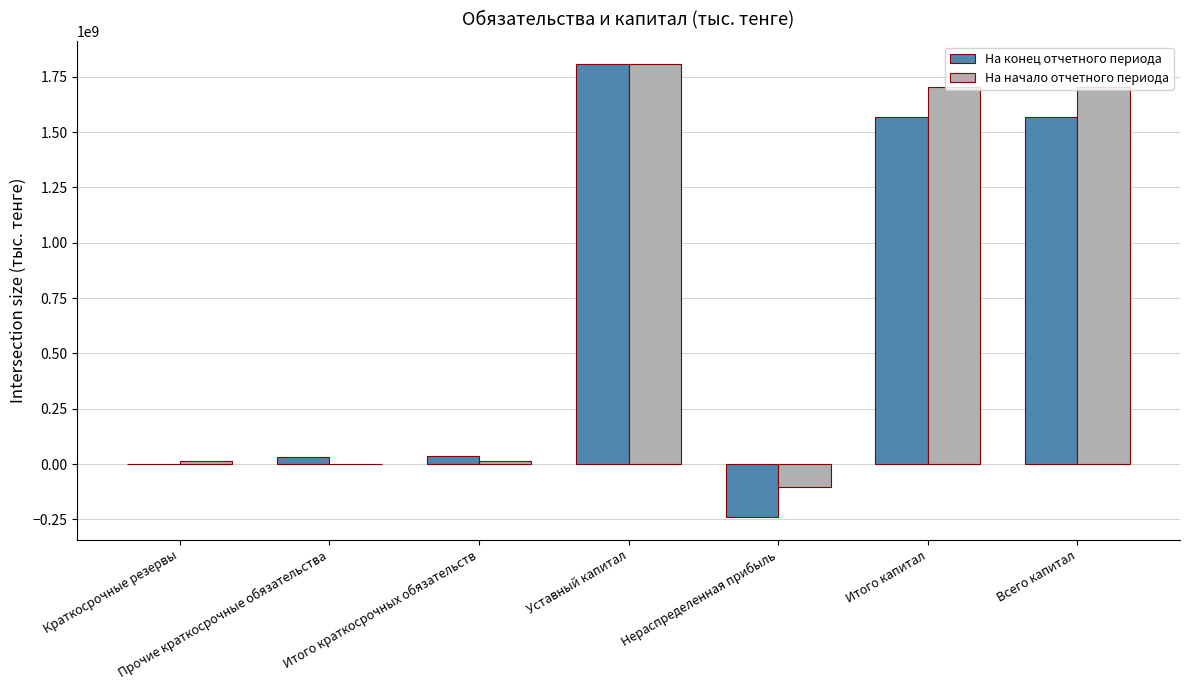

At which label does На конец отчетного периода first exceed 34780004?

Итого краткосрочных обязательств